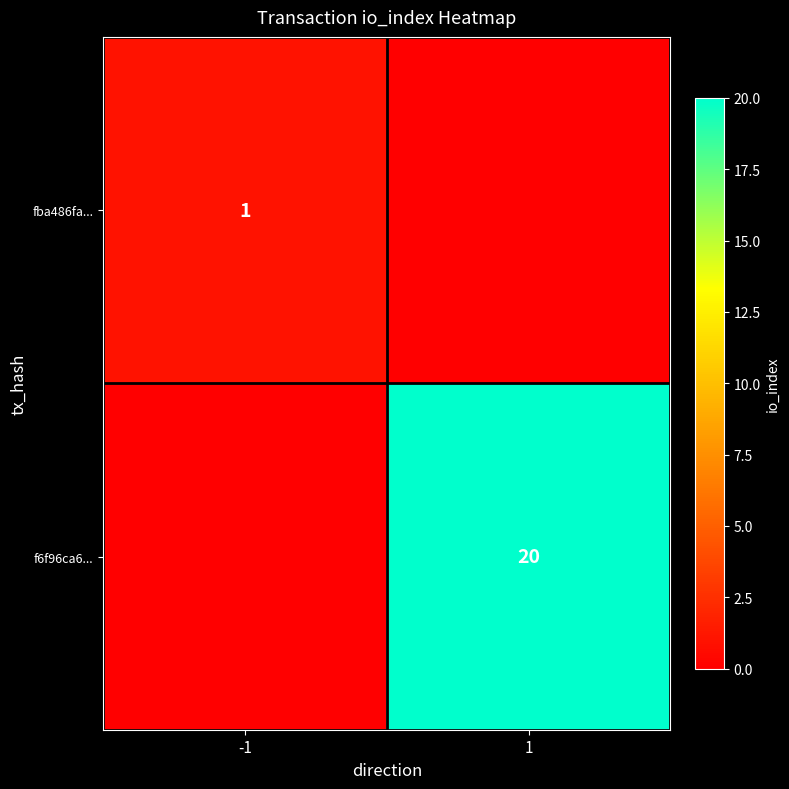

True or false: f6f96ca6... has a value of 20 at 1.

True